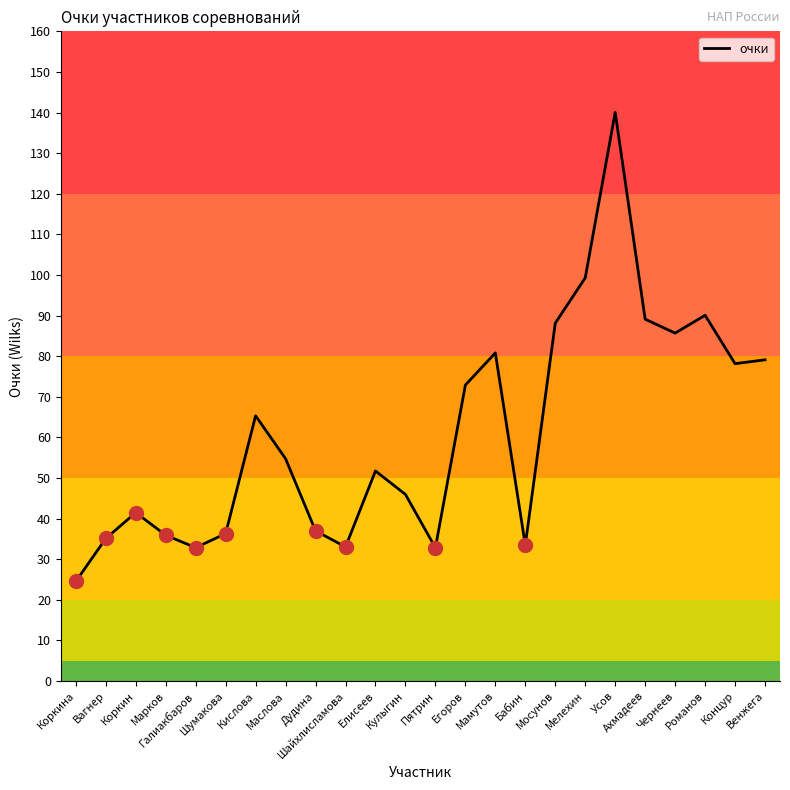

True or false: the data has more than 2 interior local peaks.

True